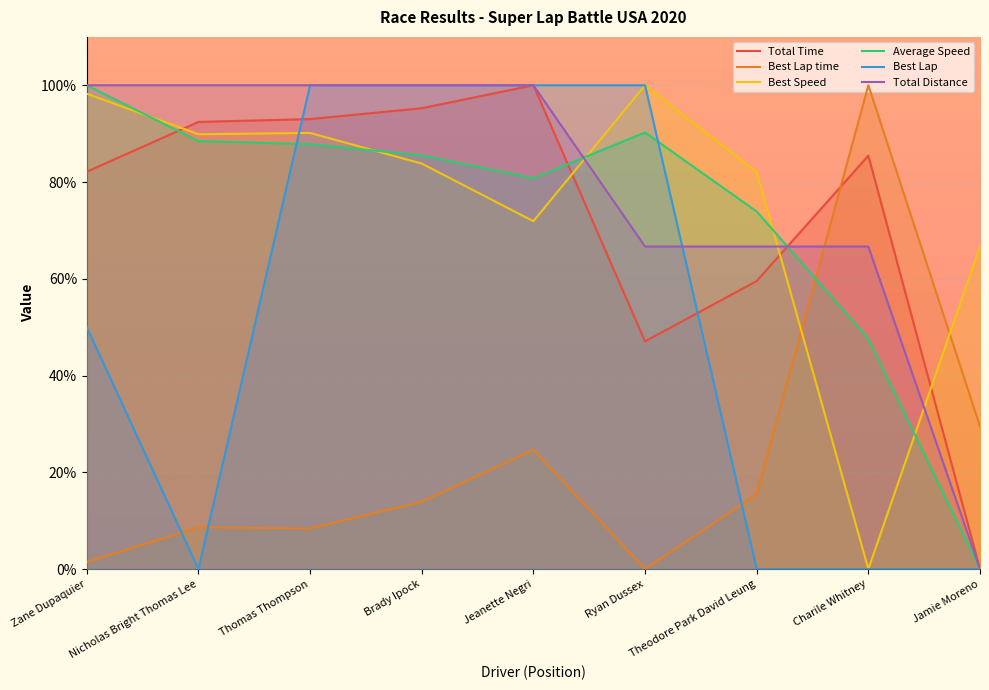

What is the difference between the Total Time values at Zane Dupaquier and Jamie Moreno?

82.1